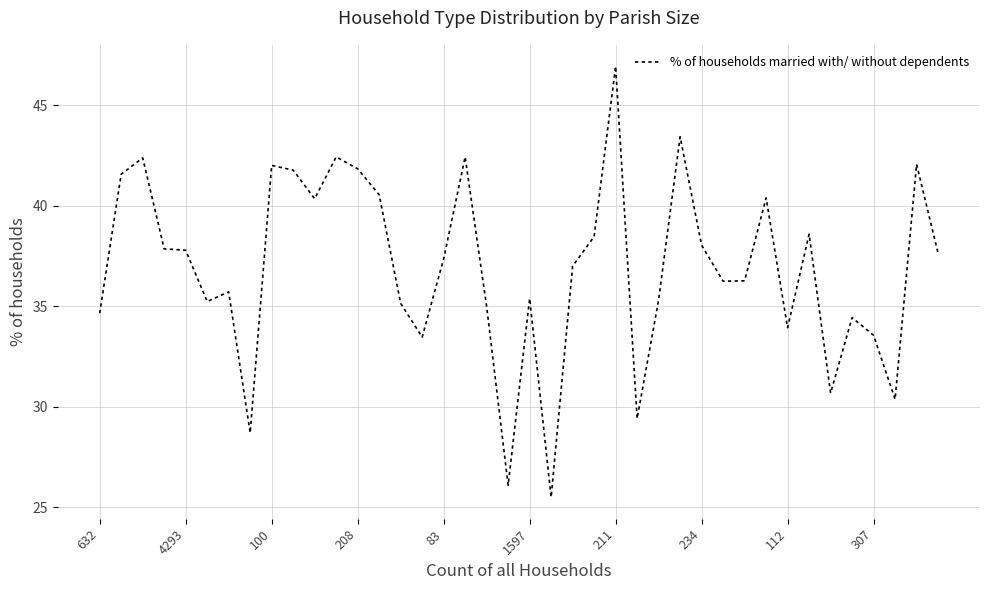

What is the maximum value shown in the chart?

46.9